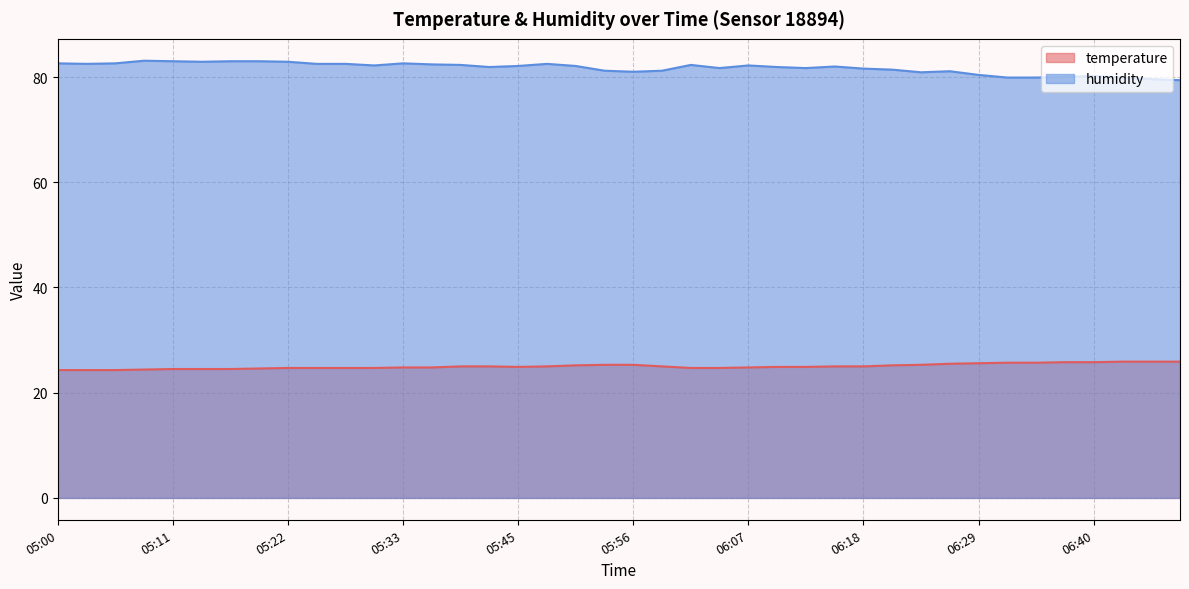

At 05:47, list the series in order from largest to smallest.

humidity, temperature